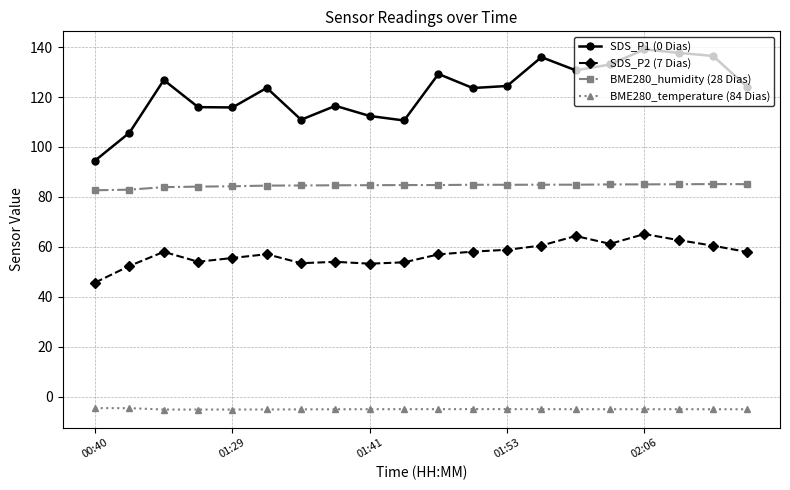

Which series has the largest total across all categories?

SDS_P1 (0 Dias)